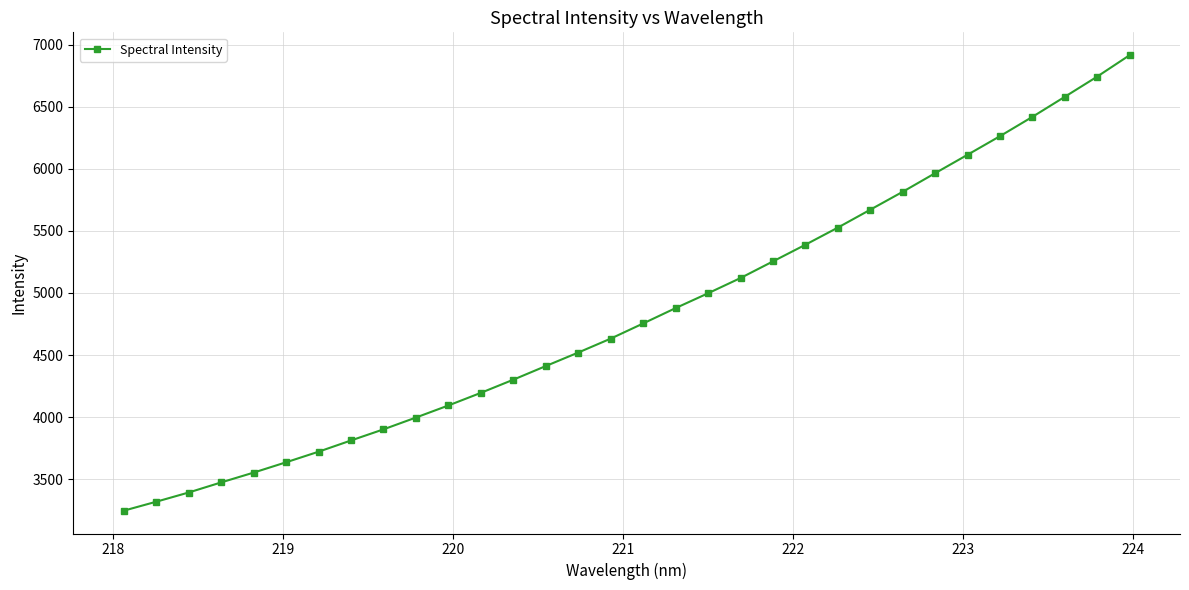

What is the minimum value shown in the chart?

3245.8